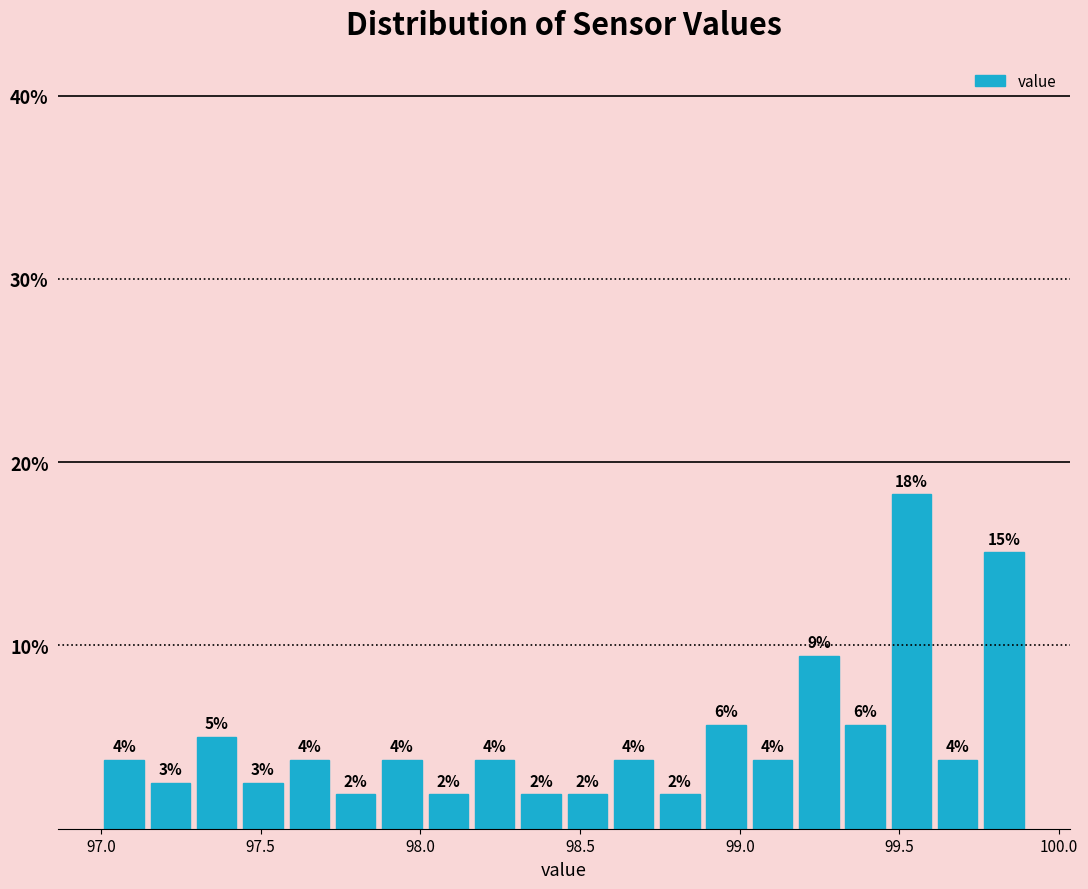

Read against the x-axis, roughly where is the centre of the tallest bar?

99.55